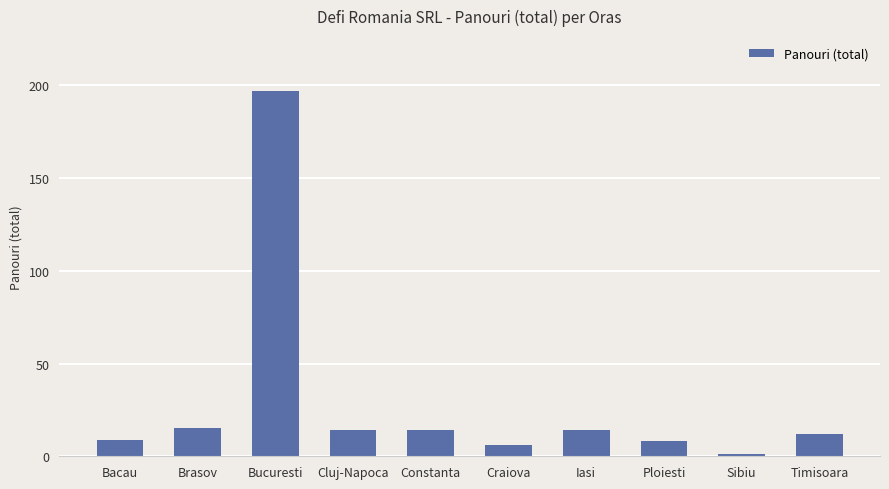

What is the change in value from Sibiu to Timisoara?

+11